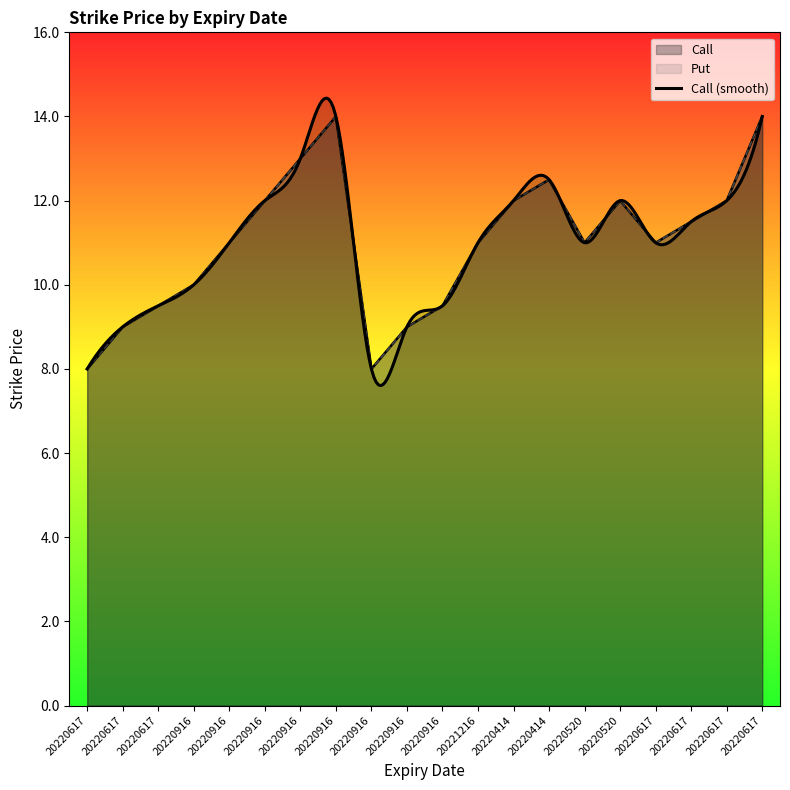

List the series in order of their peak value, lowest first.

Call, Put